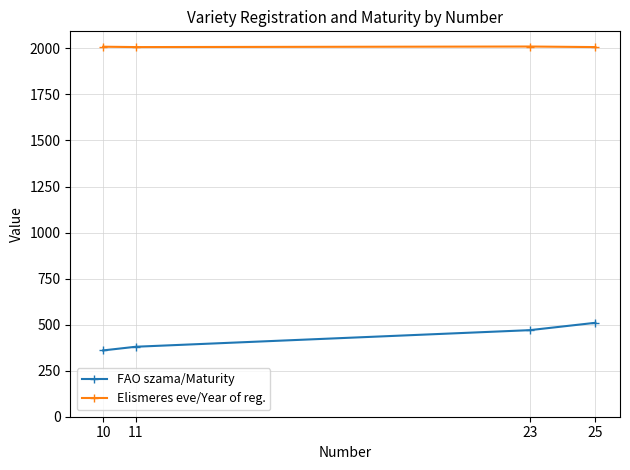

In Elismeres eve/Year of reg., how many points are higher than both neighbors (excluding endpoints)?

1